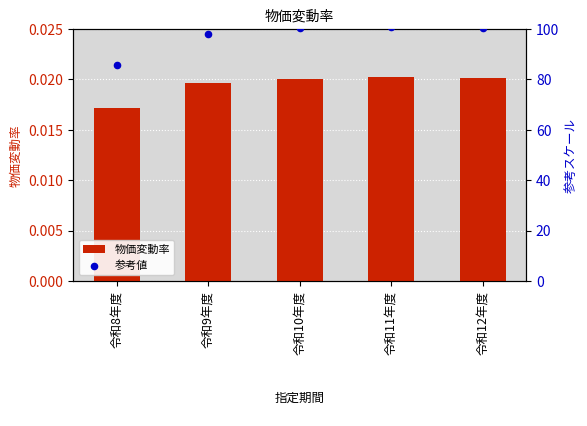

Which series has the largest total across all categories?

参考値